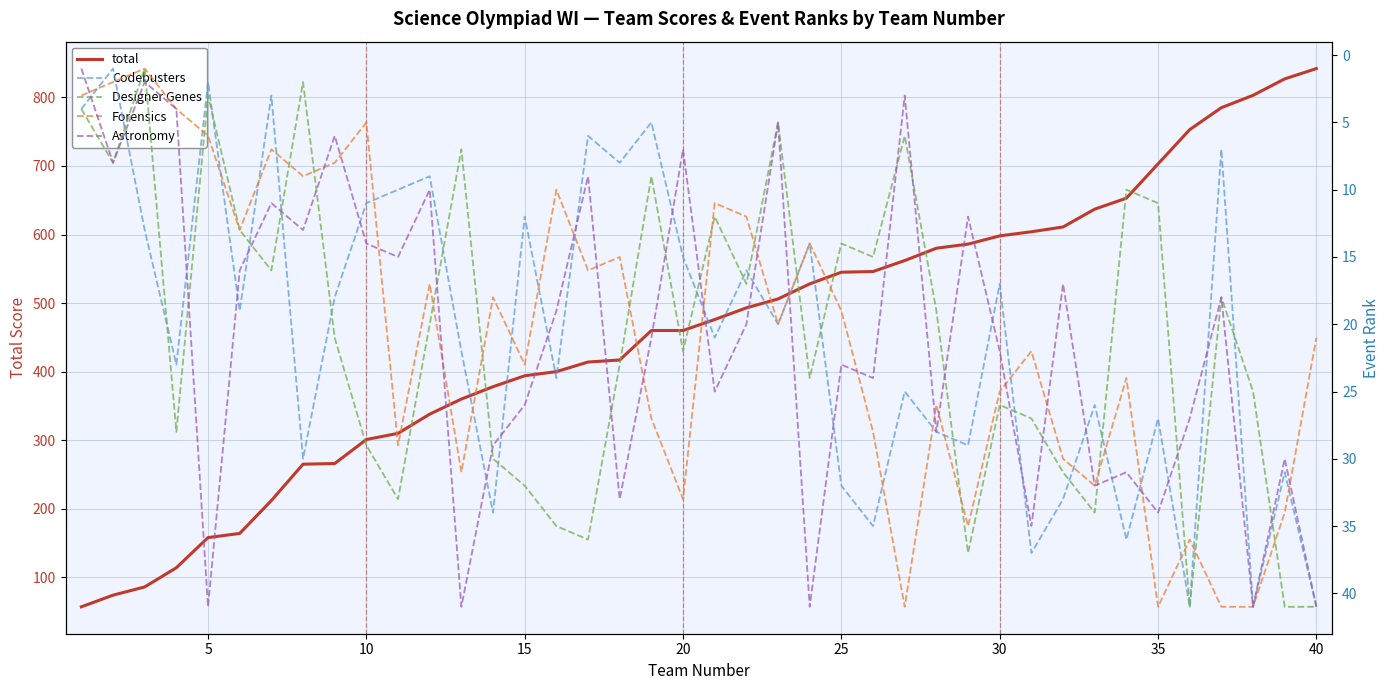

How many interior local valleys does the Astronomy series have?

14